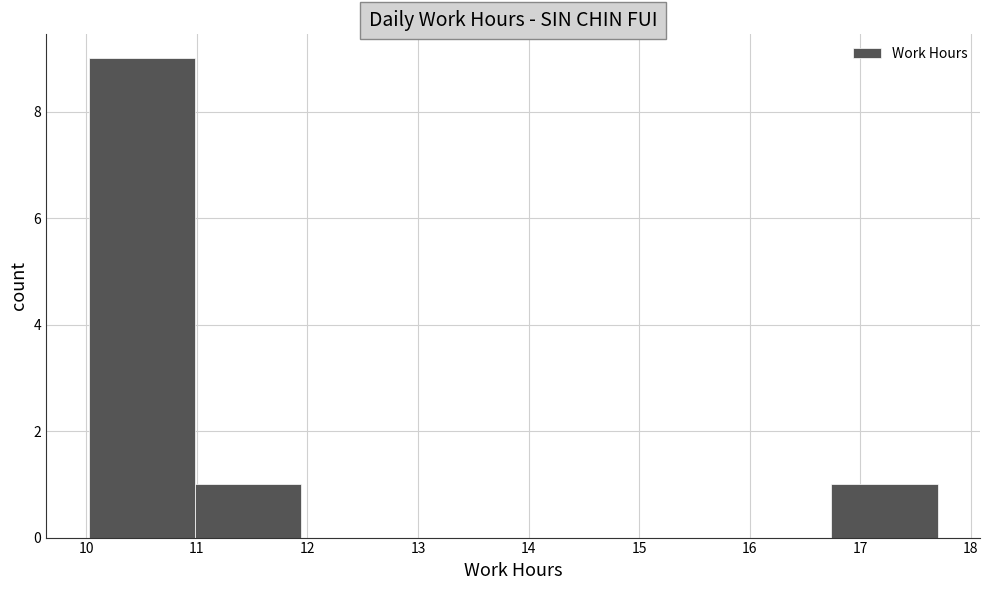

Reading left to right, transcribe this chart: for each bar, give the range it covers on the x-axis and its height. Neither the bar edges nor the heights are printed on the chart, so give them approximately, as read against the axes.

10.02 to 10.98: 9
10.98 to 11.94: 1
11.94 to 12.90: 0
12.90 to 13.86: 0
13.86 to 14.82: 0
14.82 to 15.78: 0
15.78 to 16.74: 0
16.74 to 17.70: 1